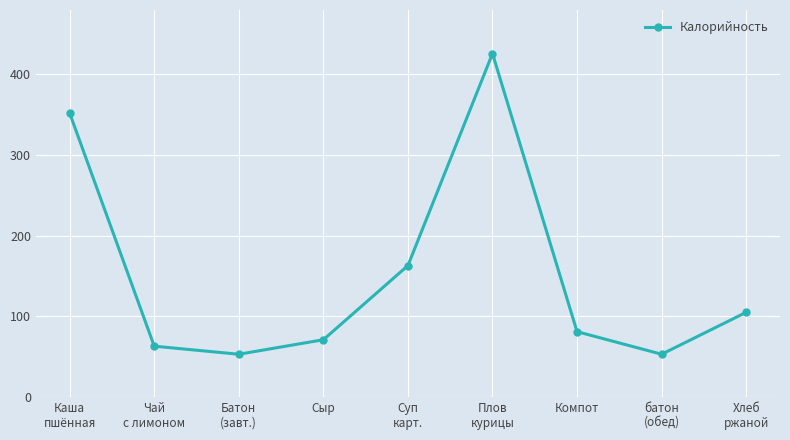

What is the value of the 9th point from the left?

105